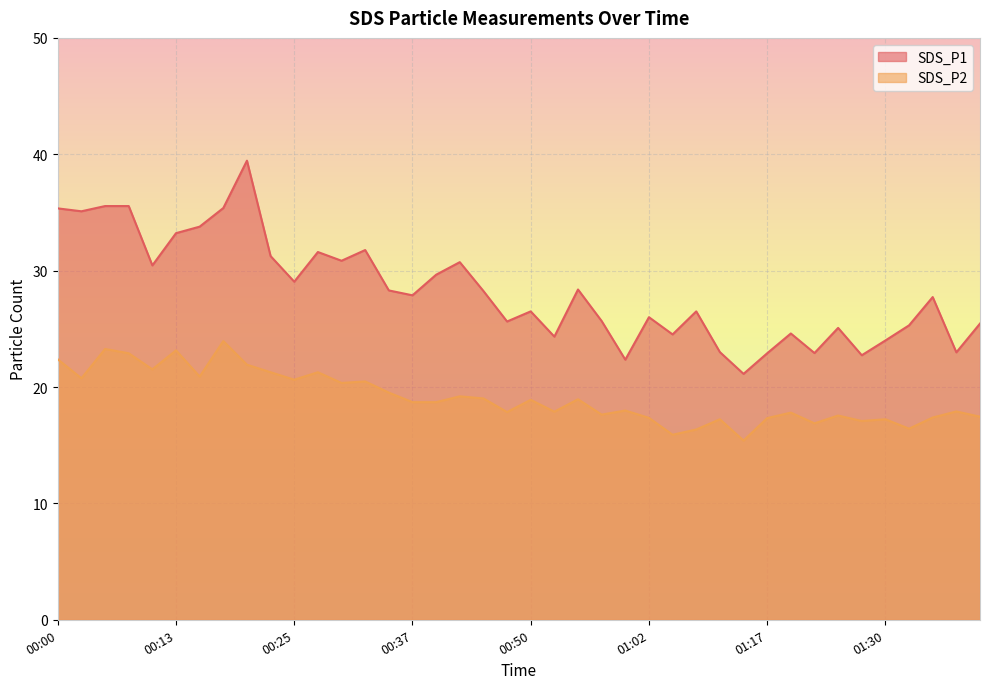

How many values in the SDS_P2 series are below 18?

19